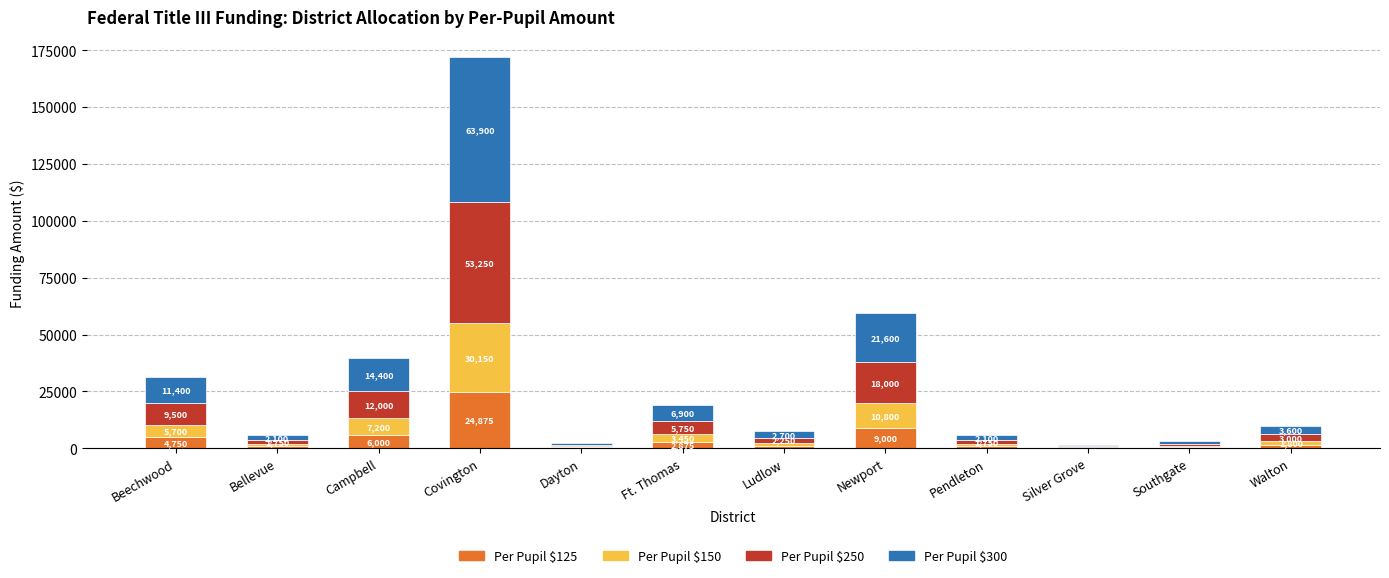

Which category has the highest value in the Per Pupil $125 series?

Covington